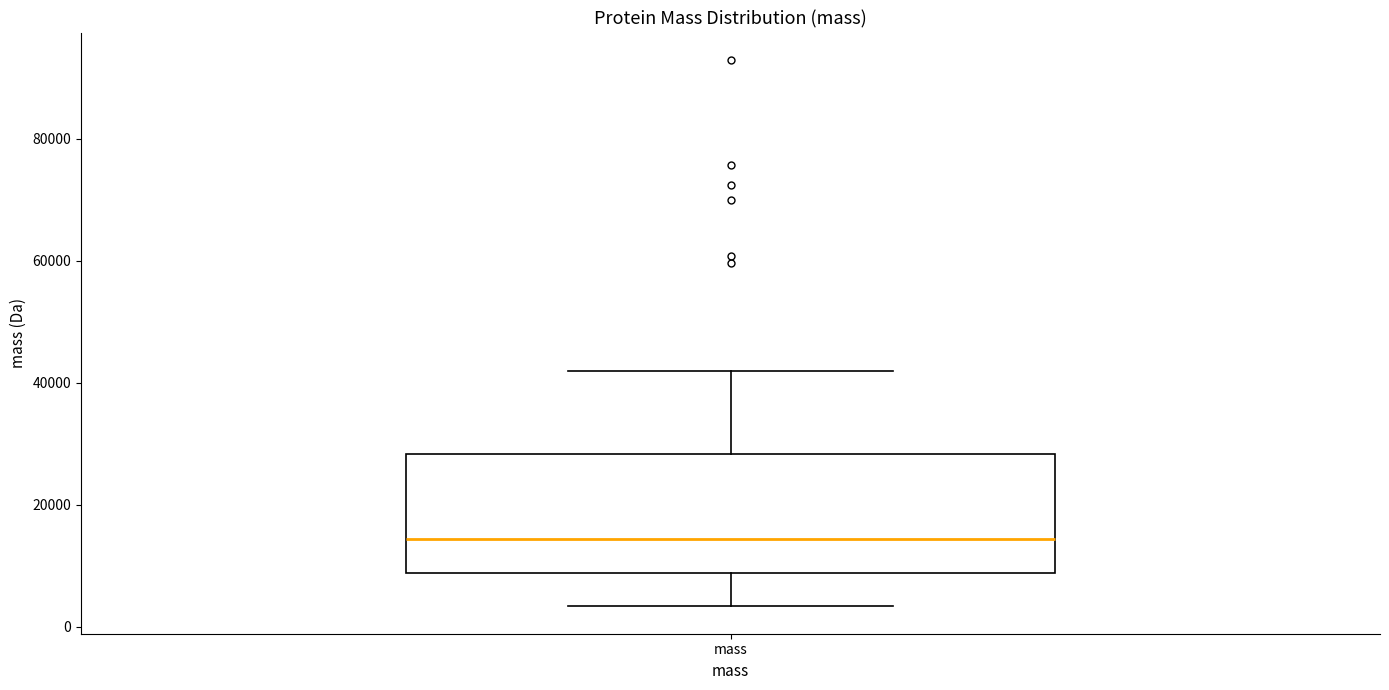

Where is the lower edge of the box for mass on the y-axis? The values are not printed on the chart, so give them approximately, as read against the axis.

8000